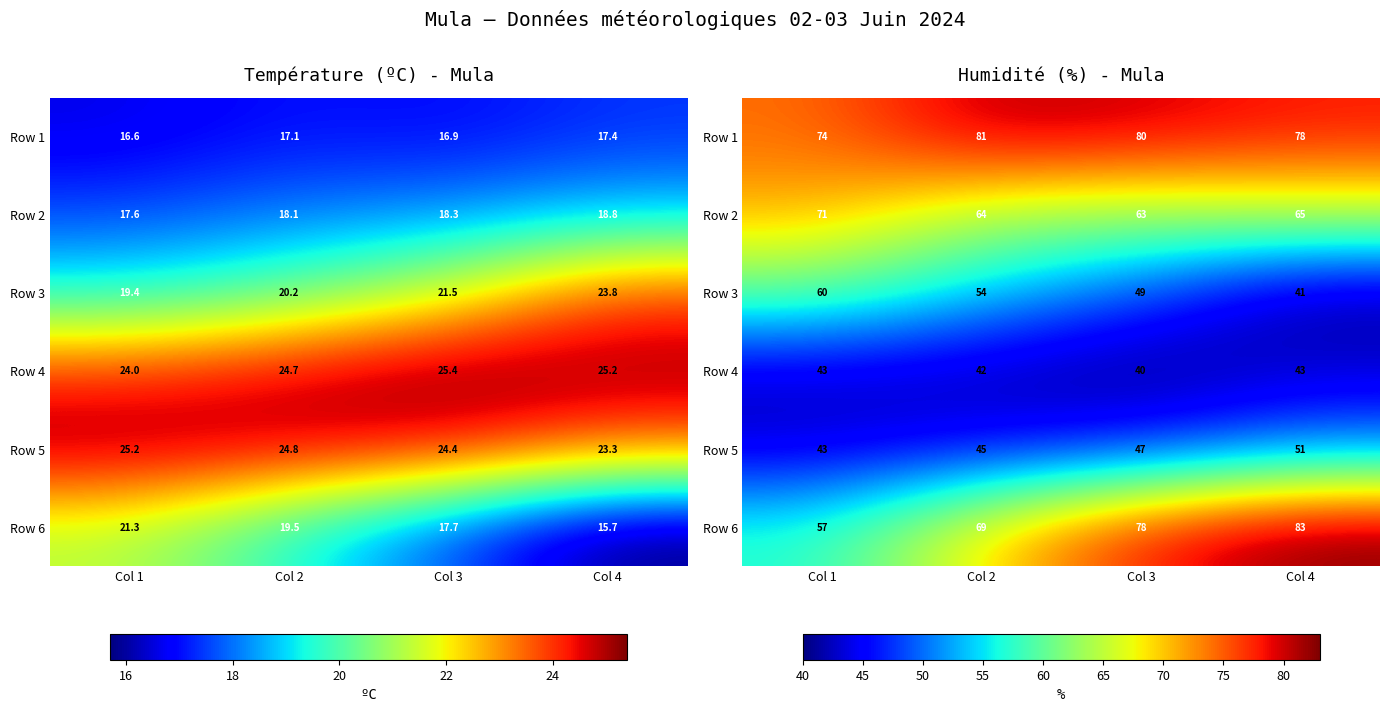

How many distinct data groups are displayed?

6